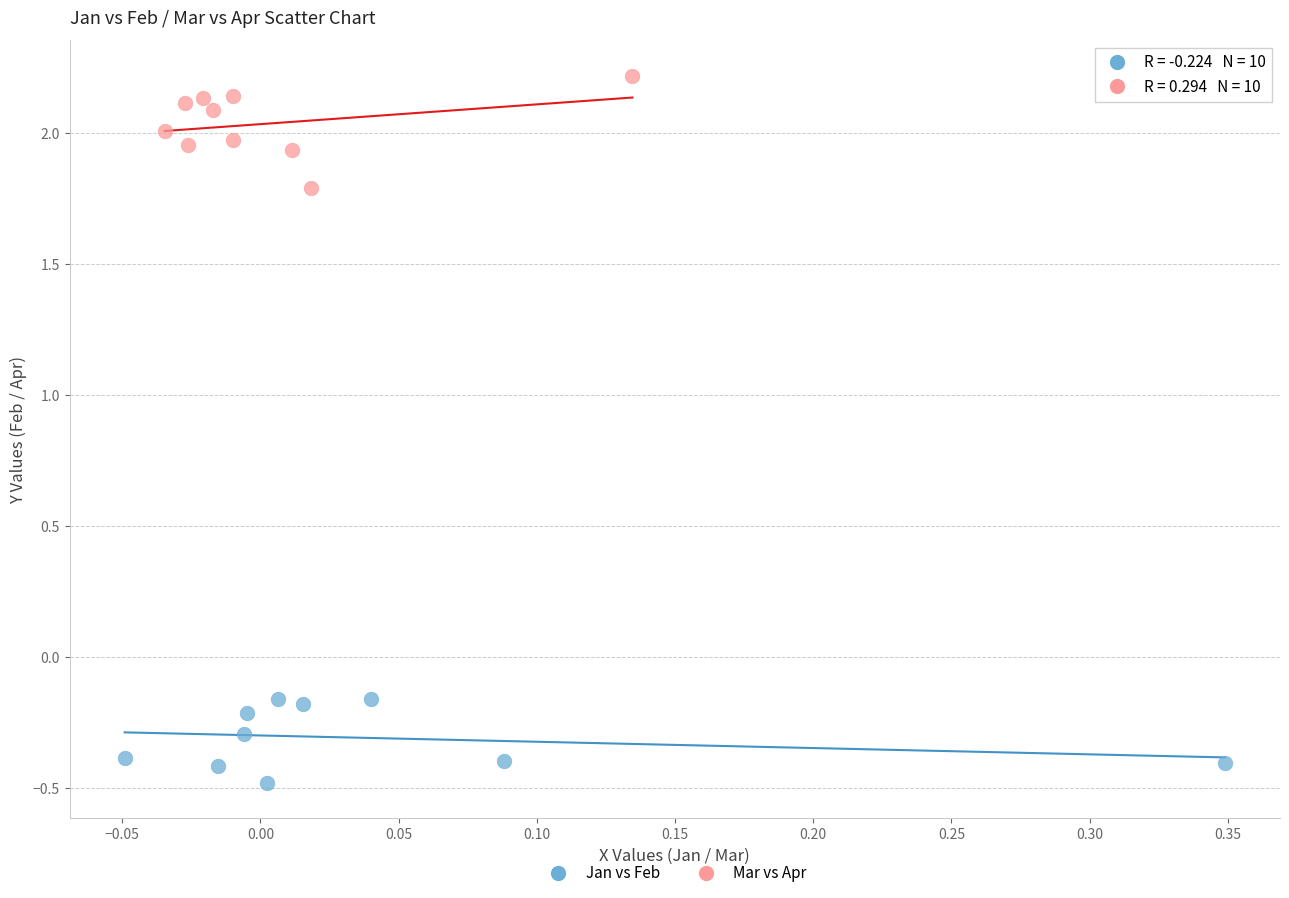

Which series has the largest Y range (max minus min)?

Mar vs Apr